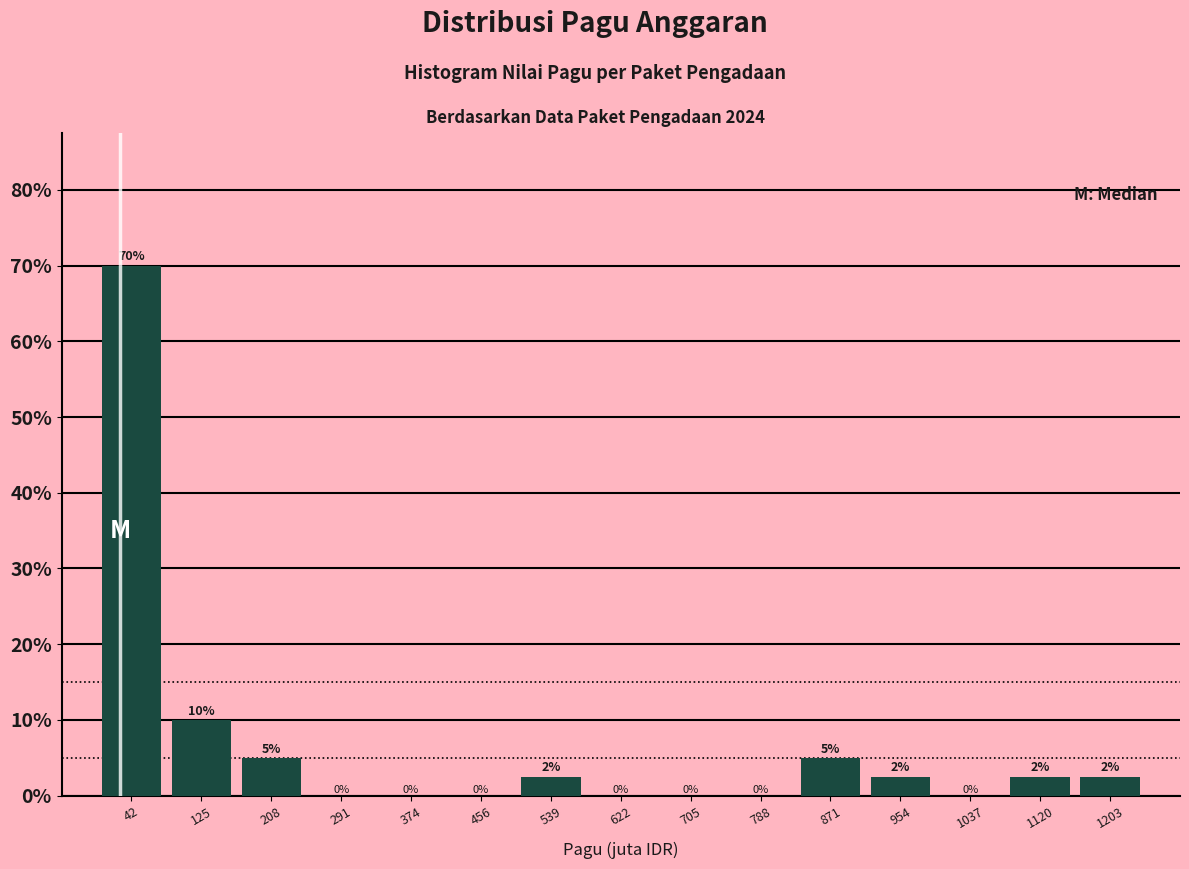

Which range on the x-axis has the tallest bar?

0 to 80